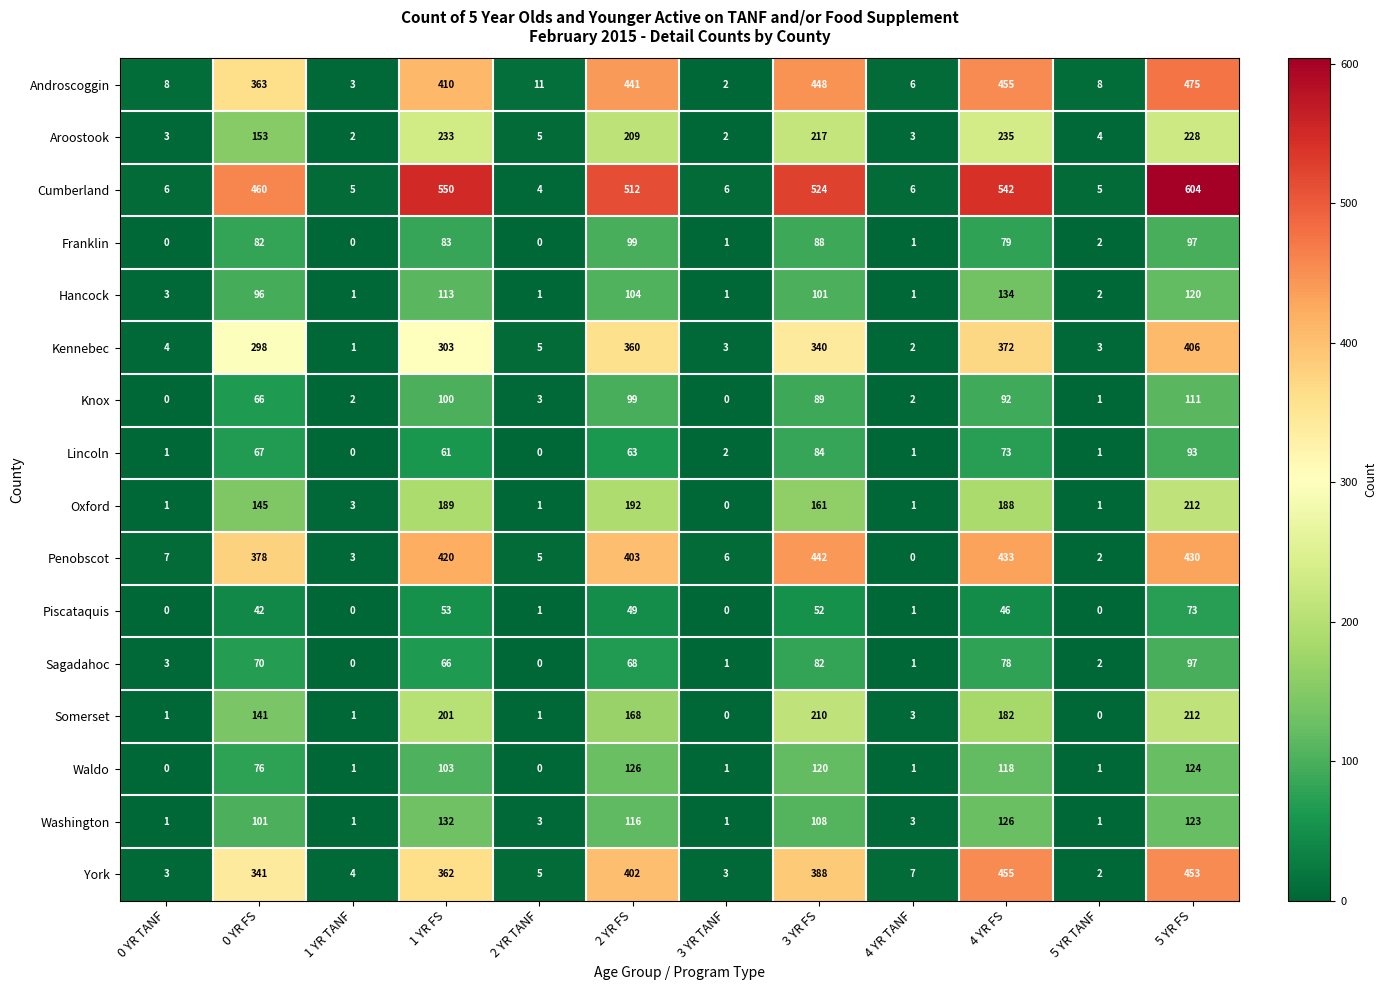

Which series has the widest spread of values?

Cumberland